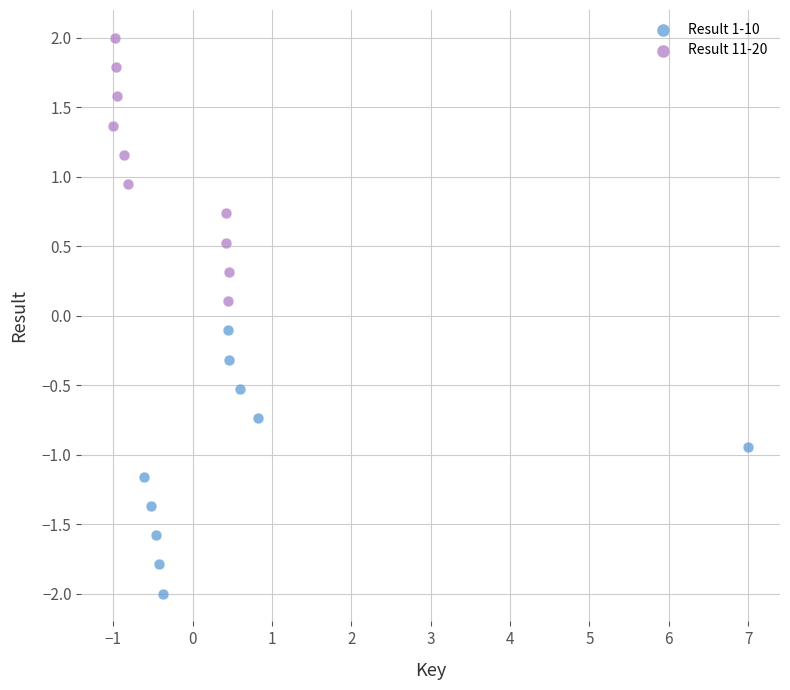

Which series contains the lowest Y value?

Result 1-10